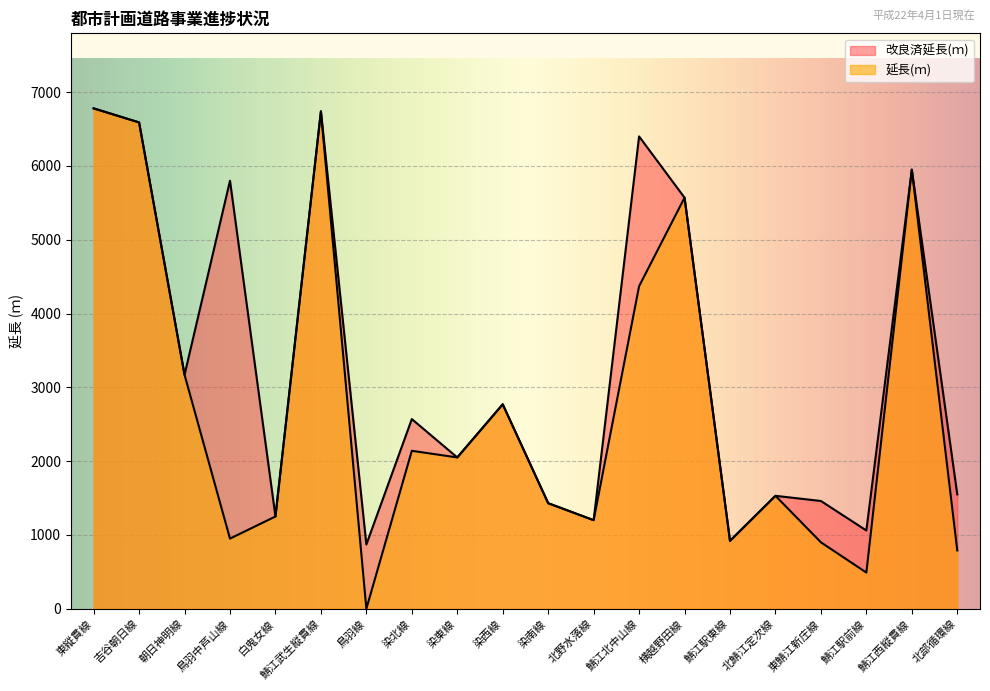

In 改良済延長(ｍ), how many points are higher than both neighbors (excluding endpoints)?

7